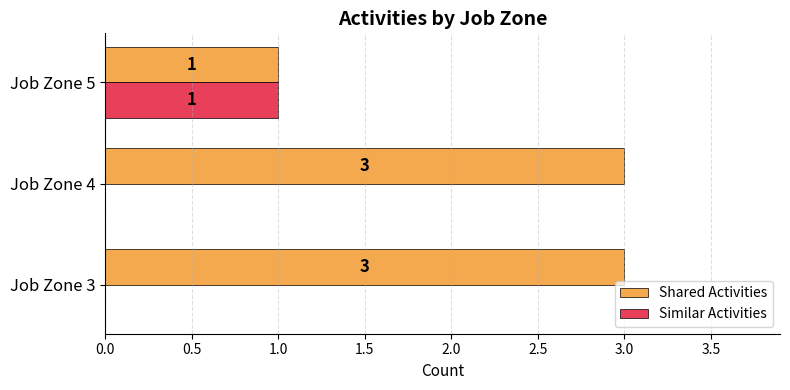

What is the sum of all Shared Activities values?

7